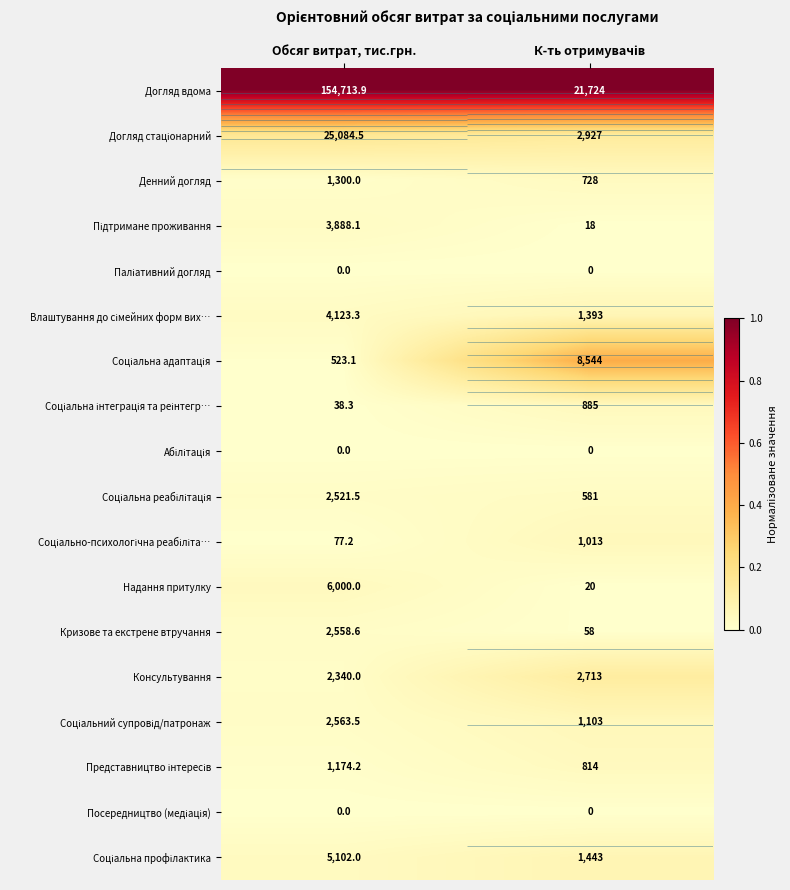

Rank the series by their maximum value, from lowest to highest.

Паліативний догляд, Абілітація, Посередництво (медіація), Кризове та екстрене втручання, Підтримане проживання, Соціальна реабілітація, Денний догляд, Представництво інтересів, Надання притулку, Соціальна інтеграція та реінтегр…, Соціально-психологічна реабіліта…, Соціальний супровід/патронаж, Влаштування до сімейних форм вих…, Соціальна профілактика, Консультування, Догляд стаціонарний, Соціальна адаптація, Догляд вдома